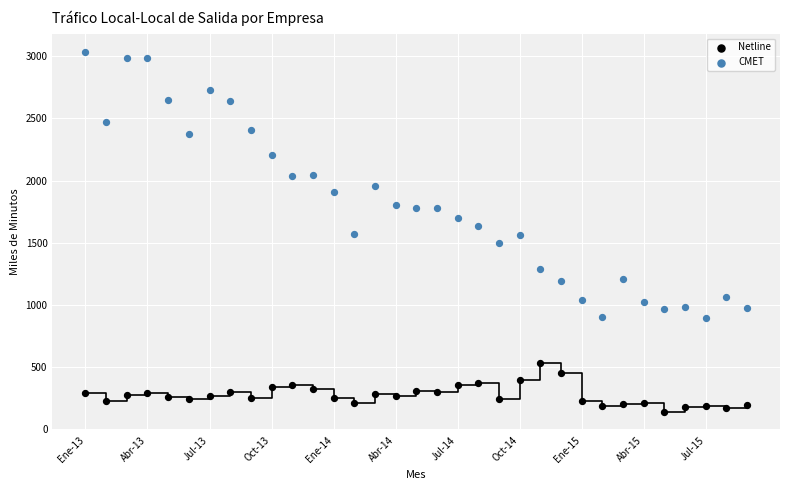

Across all data points, what is the range of Y values (max minus min)?

2901.8